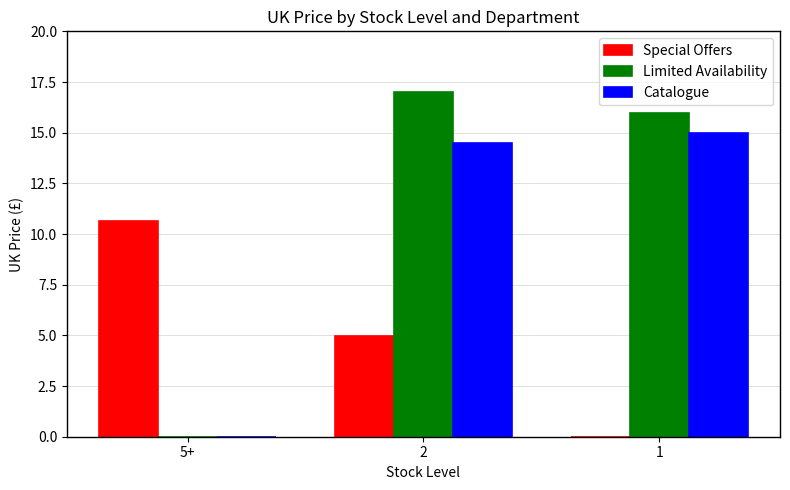

What is the total value across all series at 2?

36.5